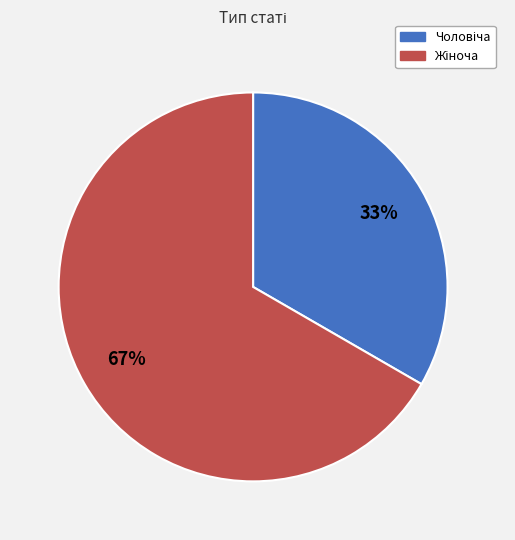

To the nearest percent, what is the average slice percentage?

50%